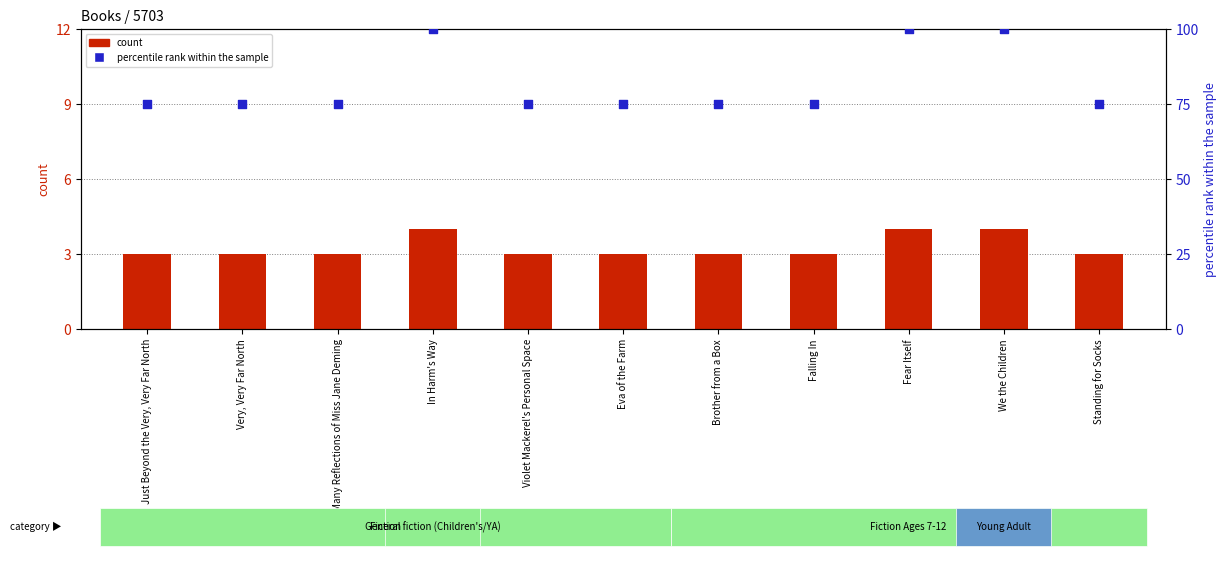

Which series has the largest total across all categories?

percentile rank within the sample